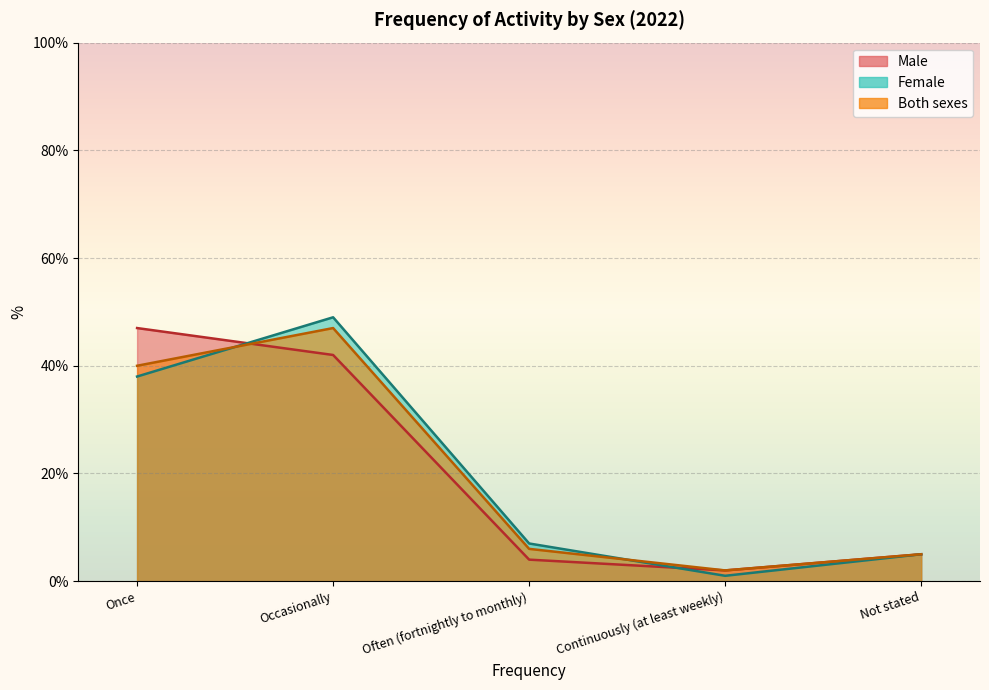

Which series ends up on top after the final intersection of Male and Female?

Male